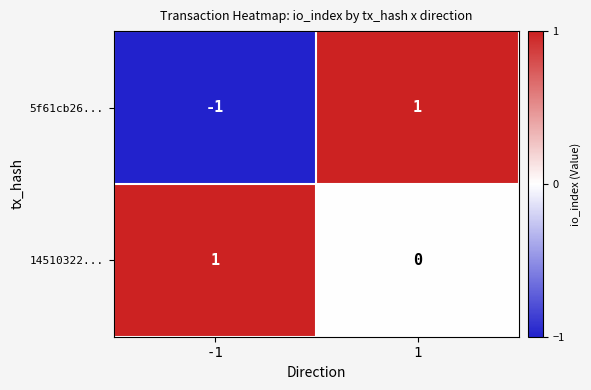

Which series changed the most between -1 and 1?

5f61cb26...